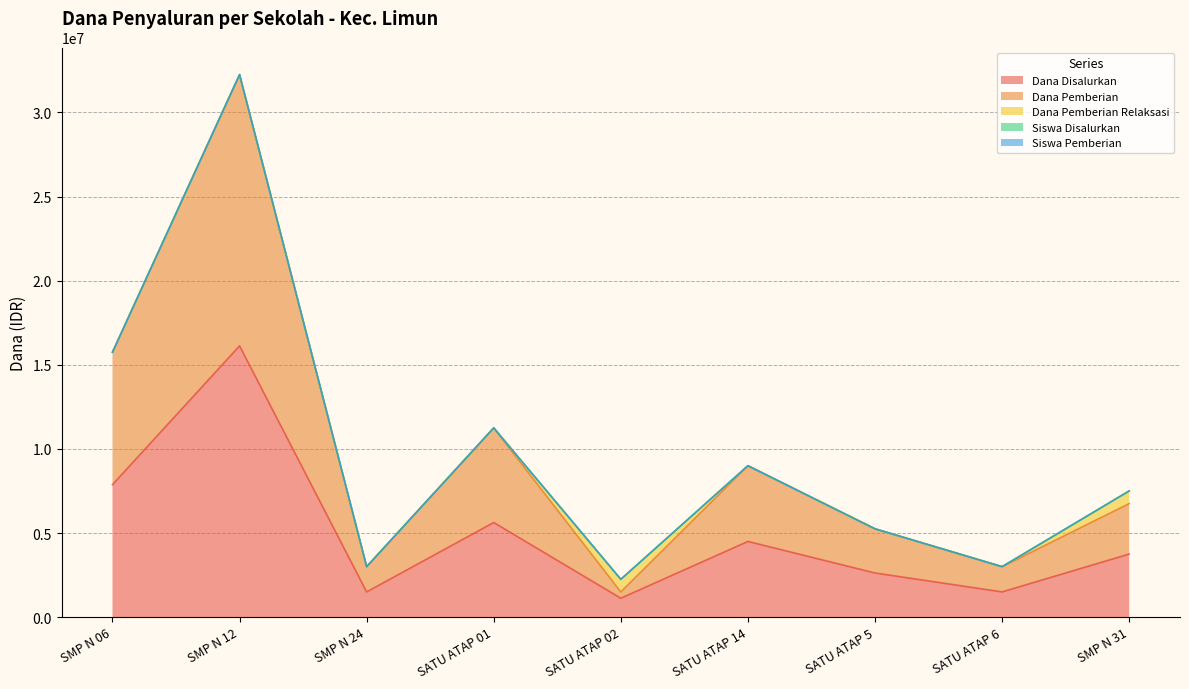

At which category is the sum across all series the highest?

SMP N 12